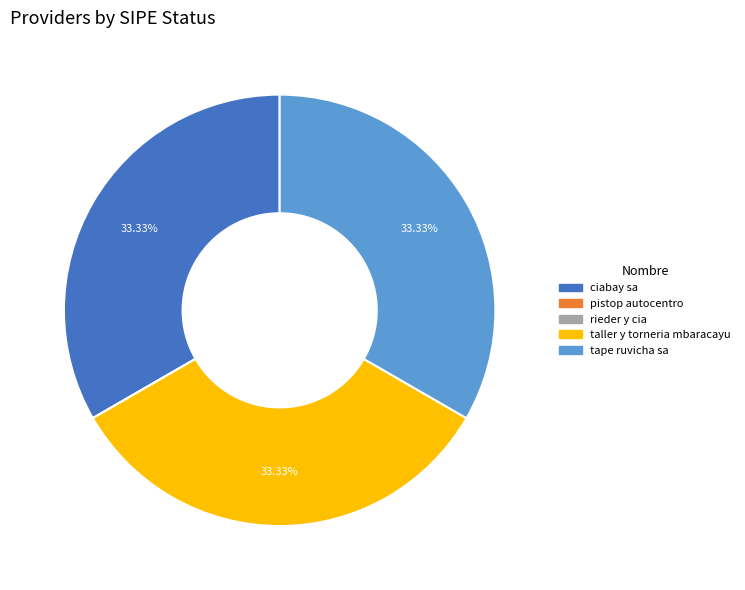

Is the sum of taller y torneria mbaracayu and tape ruvicha sa greater than half?

Yes